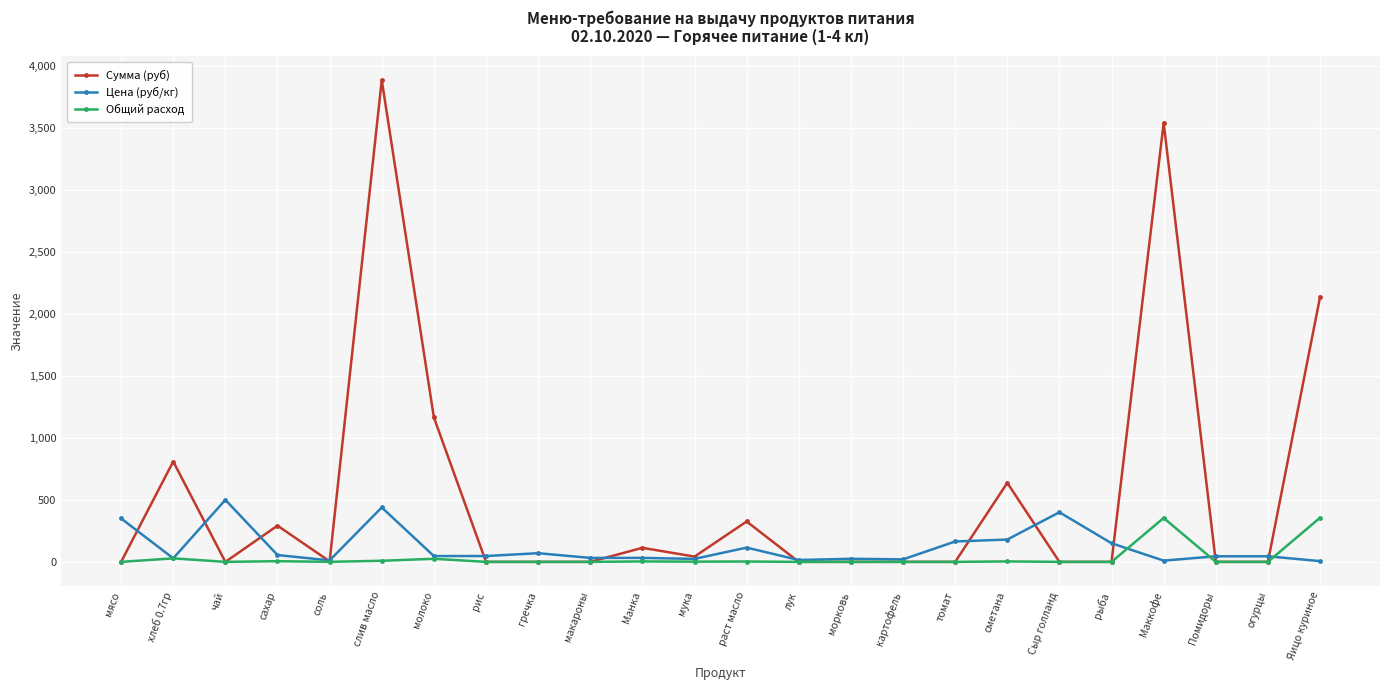

Which series has the largest range (max minus min)?

Сумма (руб)